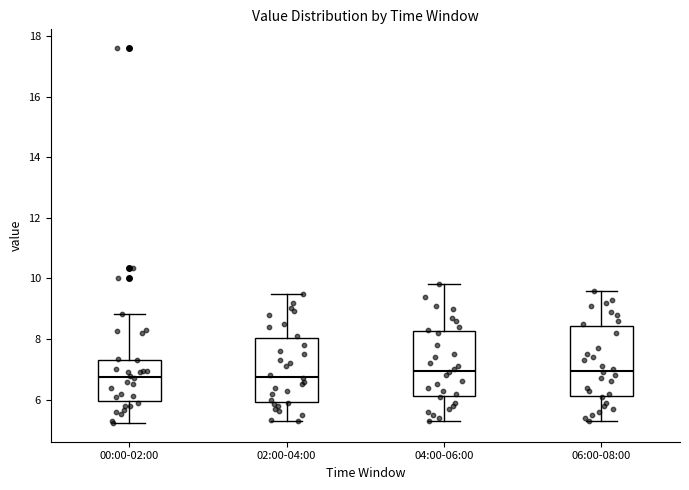

Reading left to right, transcribe this box plot: for each box, give where its median line is, the range the box spans, and where its two whiskers end, as read against the y-axis. The values are not printed on the chart, so give them approximately, as read against the axis.

00:00-02:00: median 6.8, box 6.0 to 7.4, whiskers 5.2 to 8.8
02:00-04:00: median 6.8, box 6.0 to 8.0, whiskers 5.4 to 9.6
04:00-06:00: median 7.0, box 6.2 to 8.2, whiskers 5.4 to 9.8
06:00-08:00: median 7.0, box 6.2 to 8.4, whiskers 5.4 to 9.6